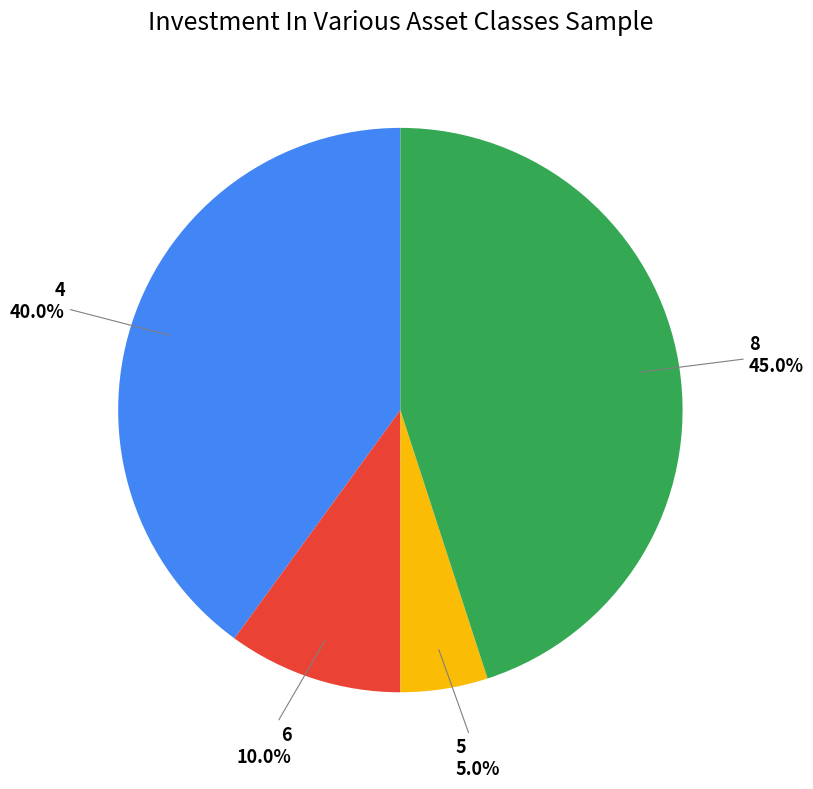

Is there any slice that represents more than half of the pie?

No